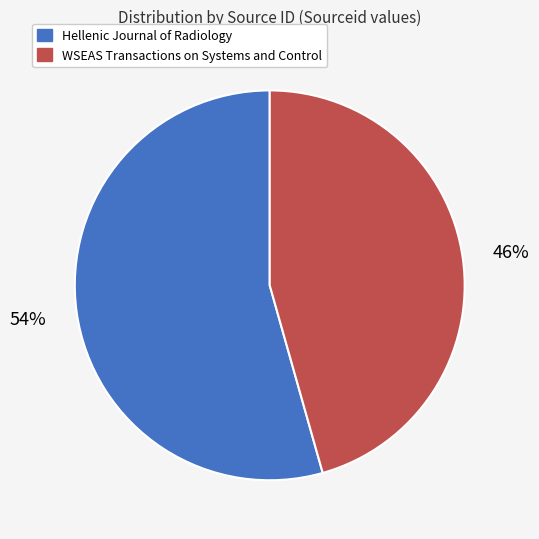

Is there a majority slice in this chart?

Yes